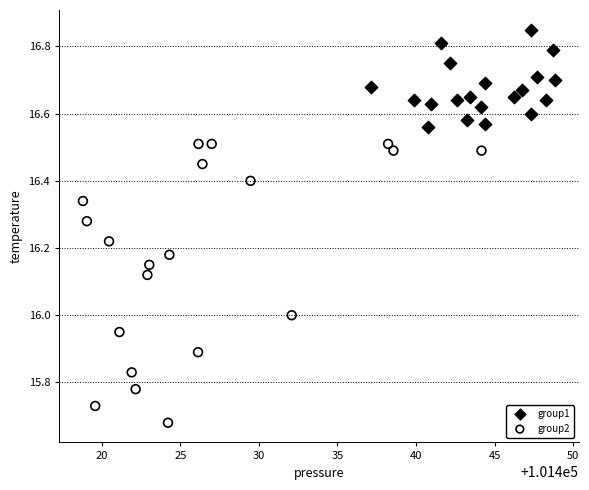

What are all the series names shown in the legend?

group1, group2